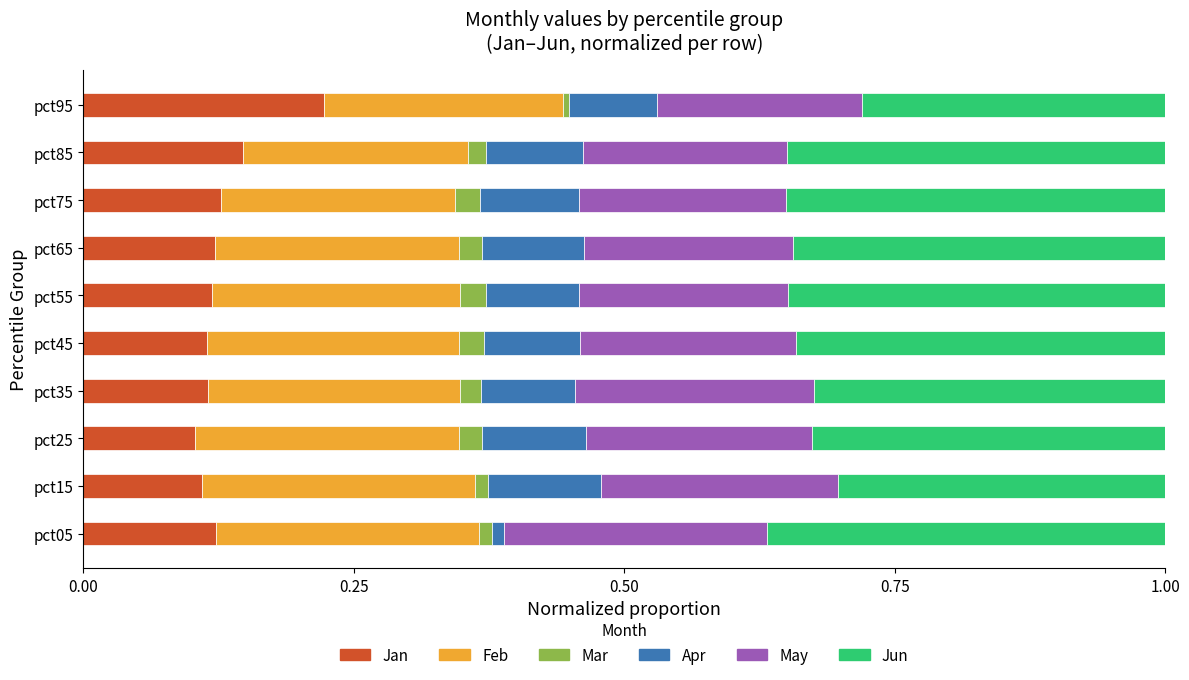

What is the total value across all series at pct65?

1.0